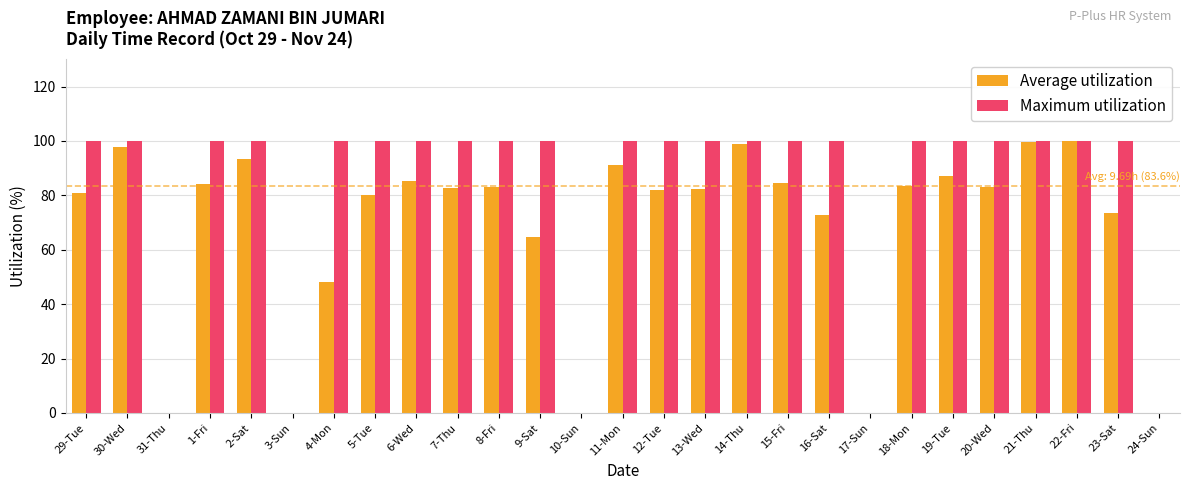

Is it true that Maximum utilization equals 138.7 at 15-Fri?

False